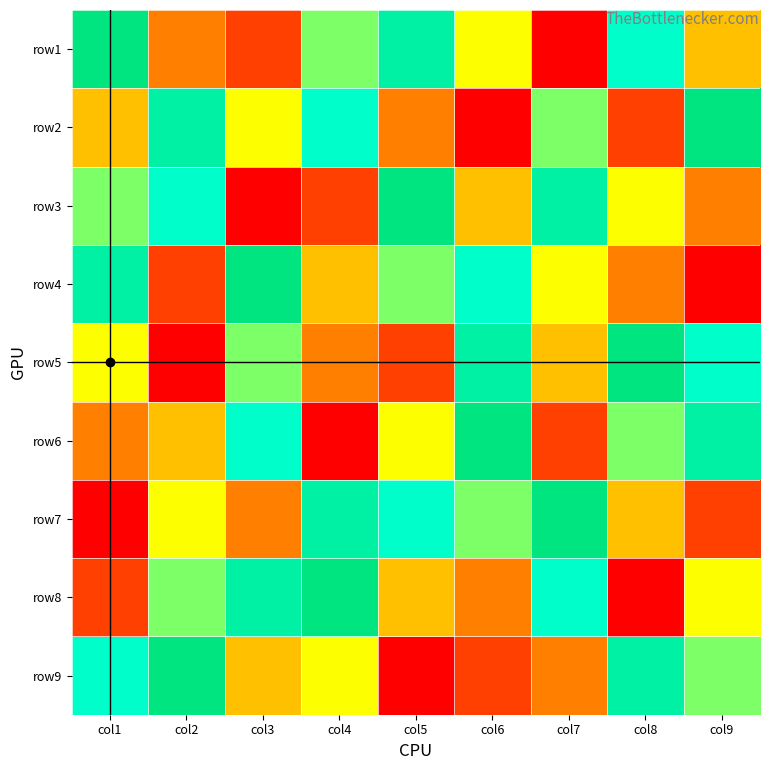

What is the greatest value displayed?

9